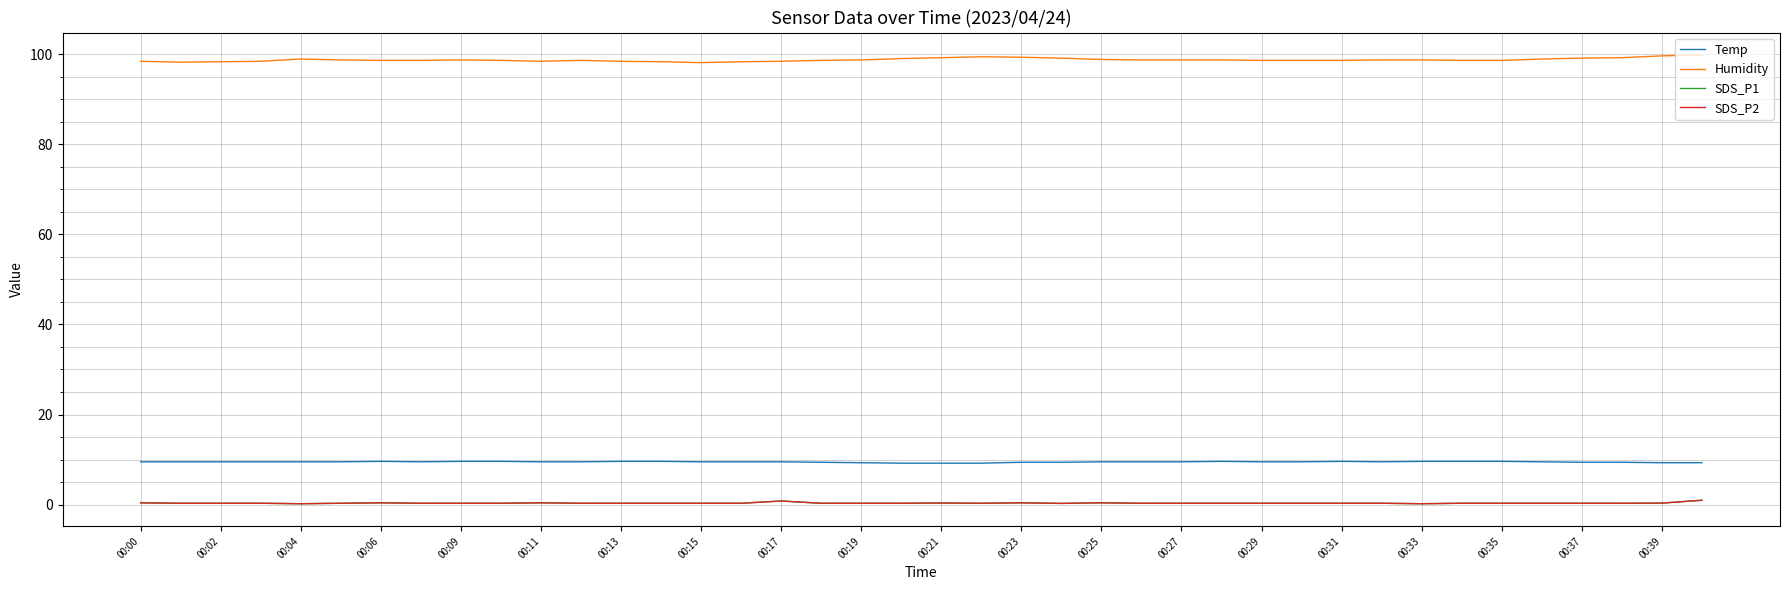

Is this an area chart (filled region under the line)?

No